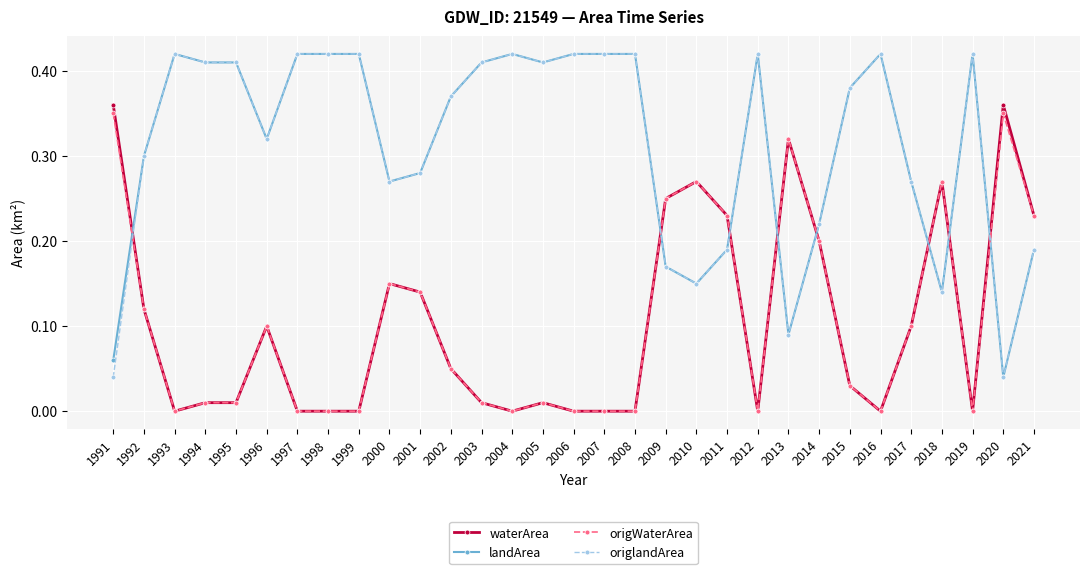

Between which two adjacent categories do origlandArea and origWaterArea first intersect?

1991 and 1992